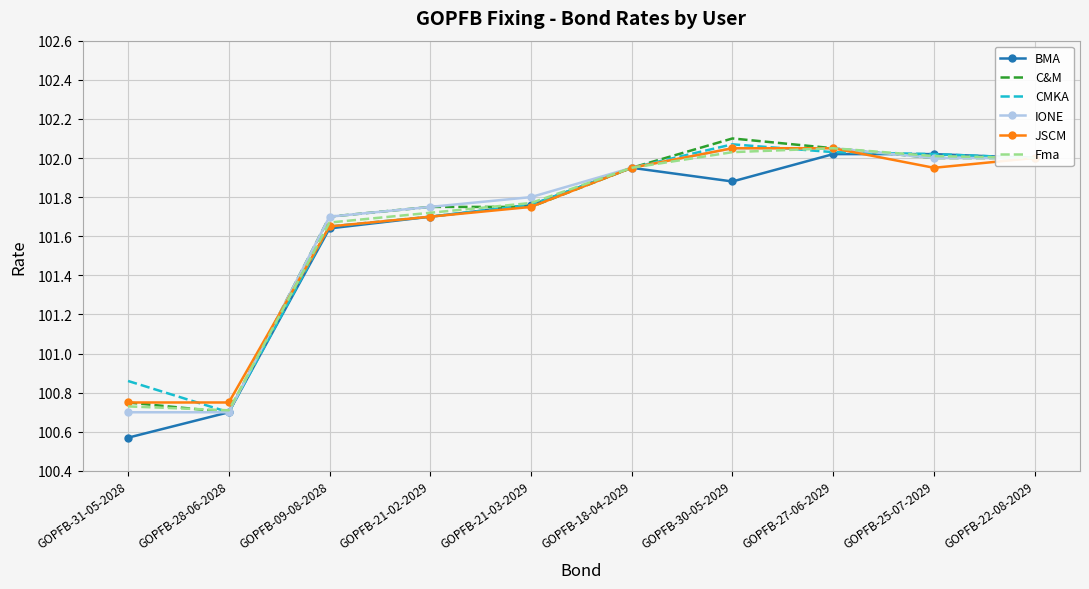

What is the difference between the second highest and second lowest values in the JSCM series?

1.3